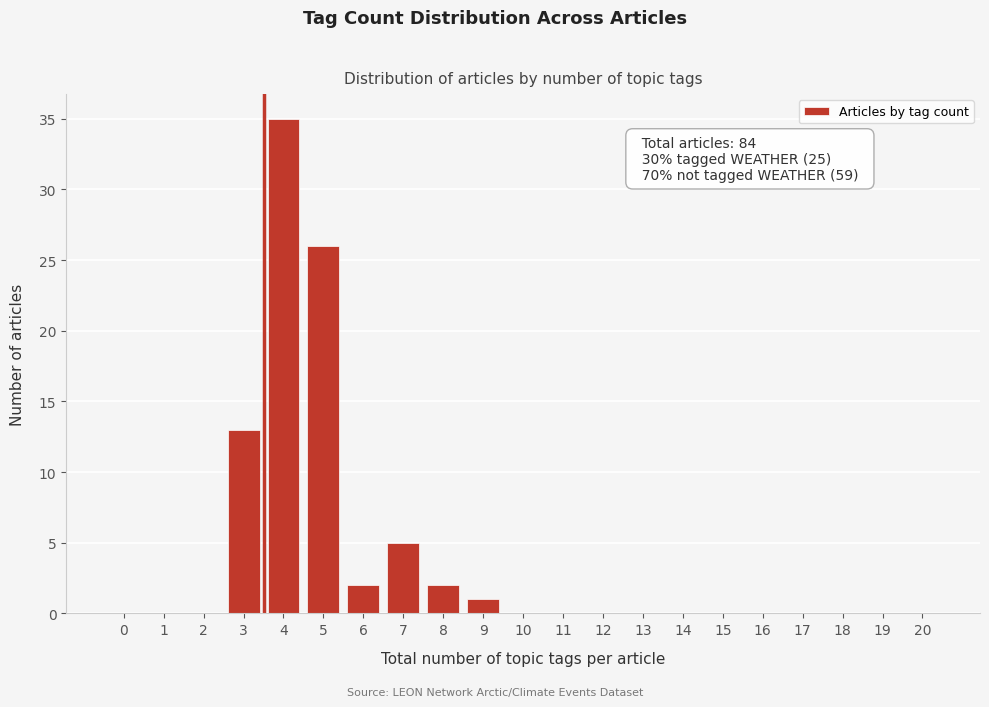

Reading left to right, transcribe all the data shown in this chart.

0=0	1=0	2=0	3=13	4=35	5=26	6=2	7=5	8=2	9=1	10=0	11=0	12=0	13=0	14=0	15=0	16=0	17=0	18=0	19=0	20=0